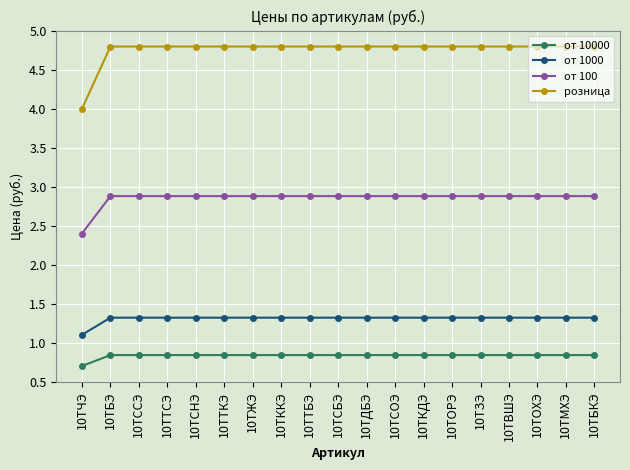

True or false: розница and от 10000 cross at least once.

False